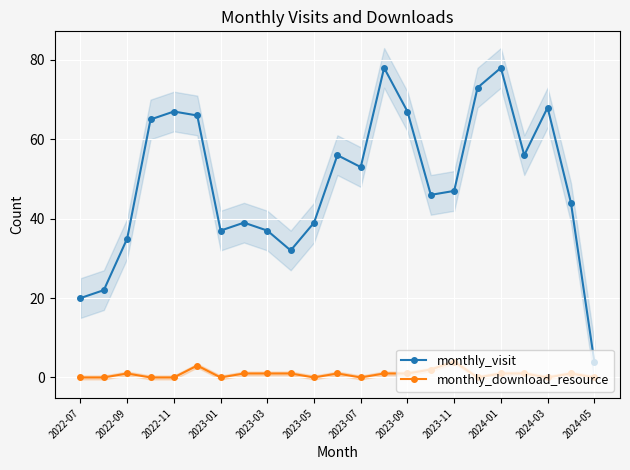

At which category does monthly_visit reach its first local valley?

2023-01